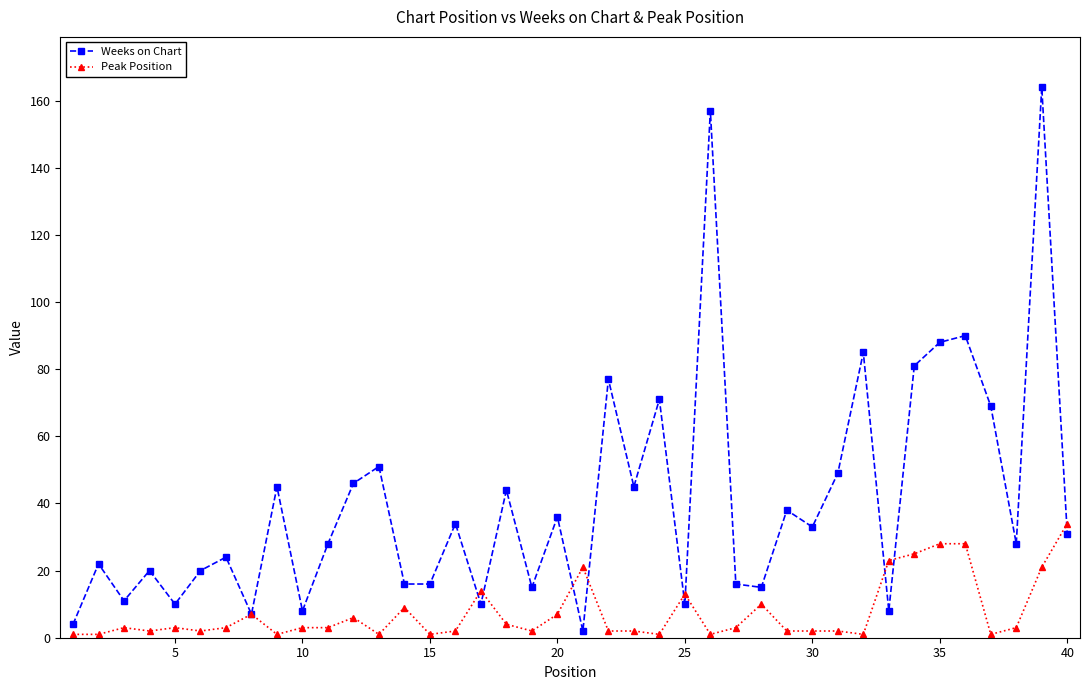

How many values in the Weeks on Chart series are below 31?

20